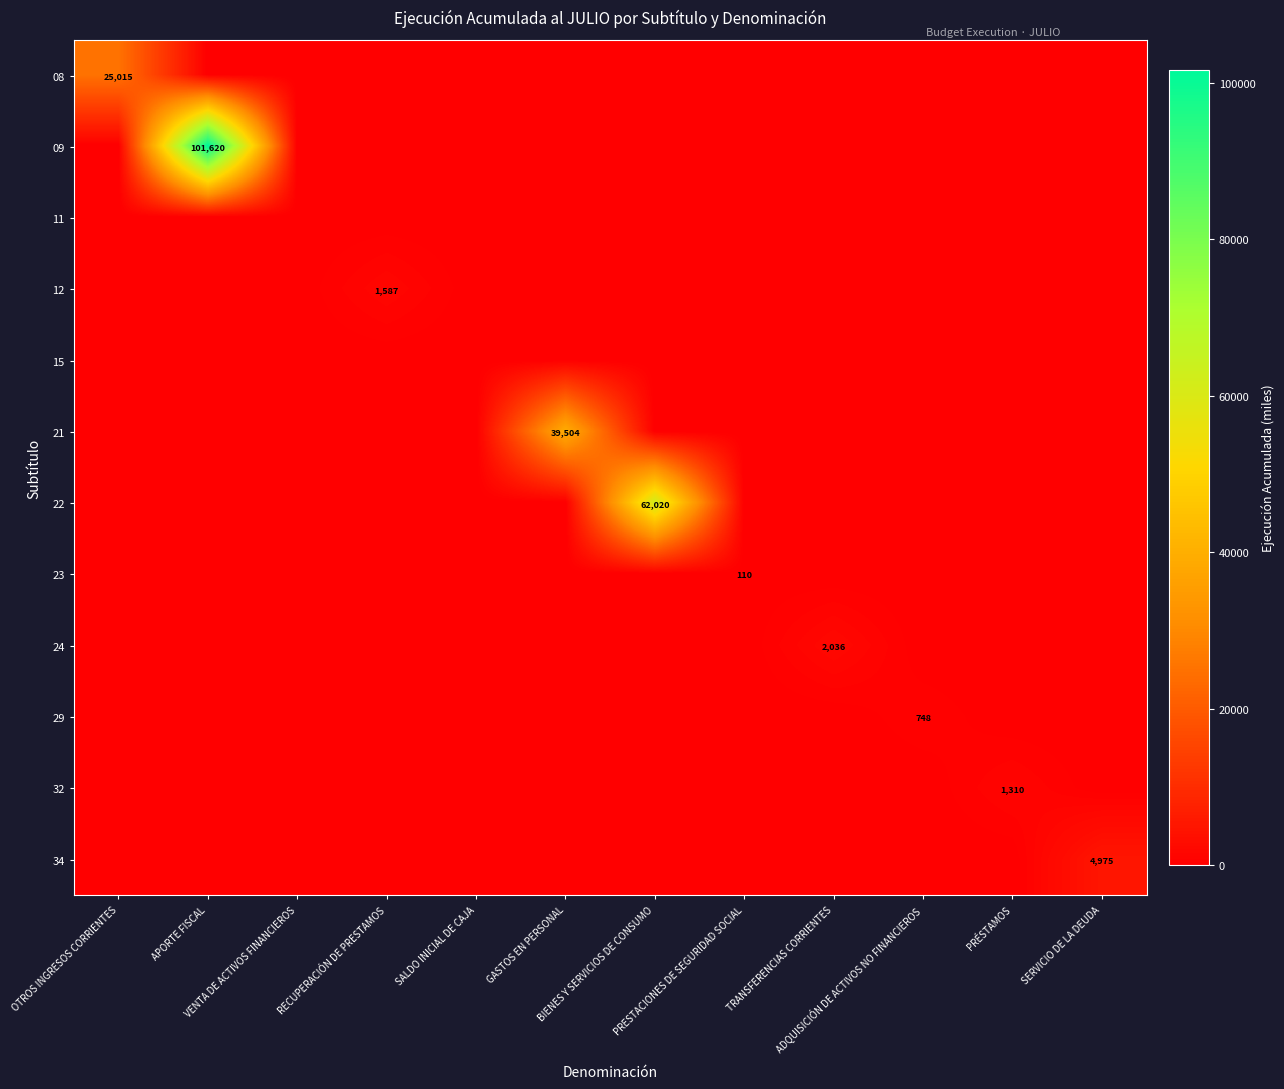

What is the total value across all series at GASTOS EN PERSONAL?

39504